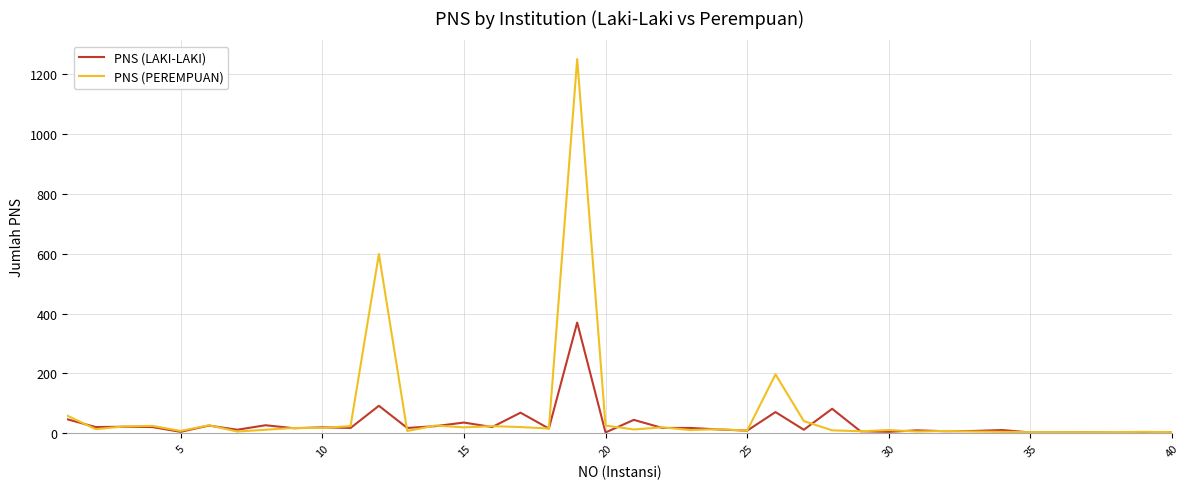

Rank the series by their maximum value, from highest to lowest.

PNS (PEREMPUAN), PNS (LAKI-LAKI)